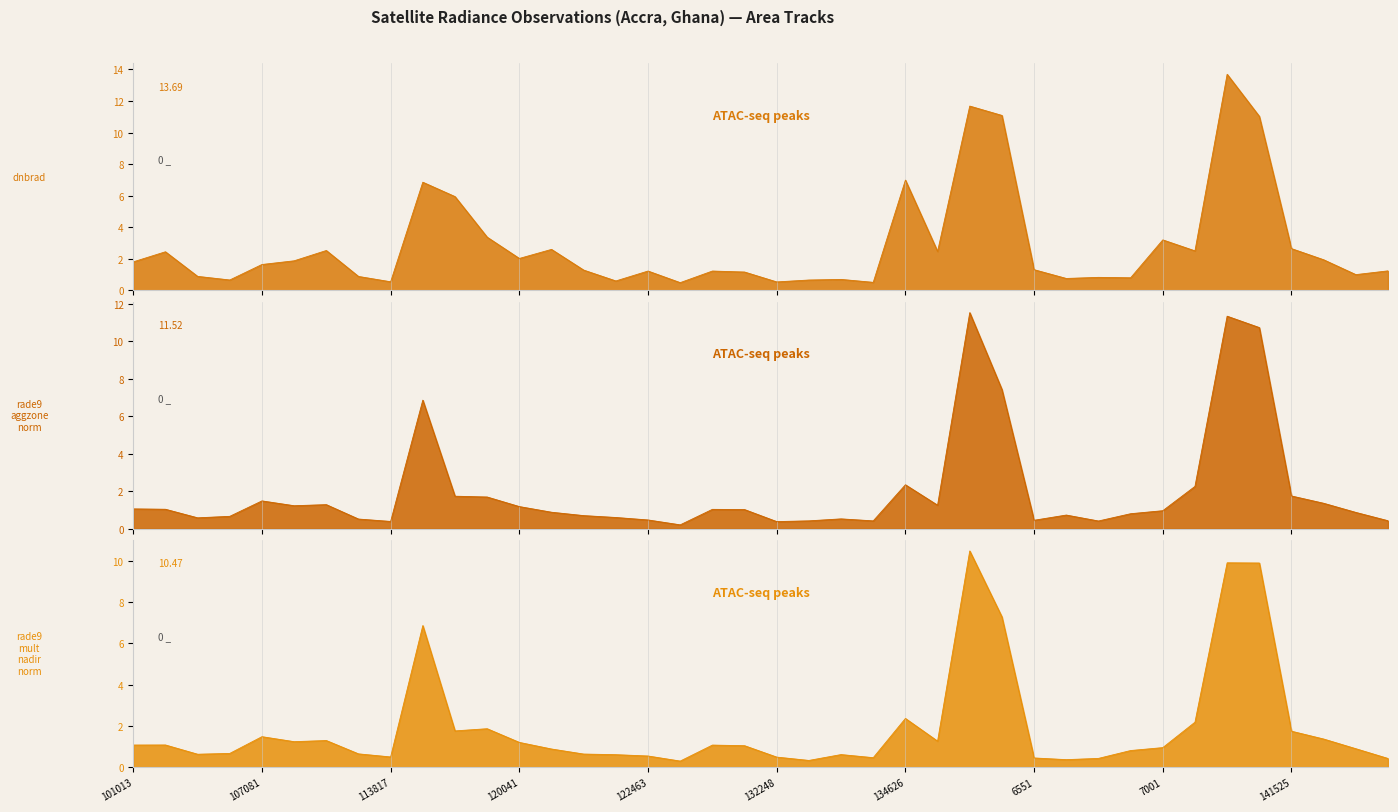

Where do rade9_aggzone_norm_line and rade9_mult_nadir_norm_line first cross each other?

122463 and 132248